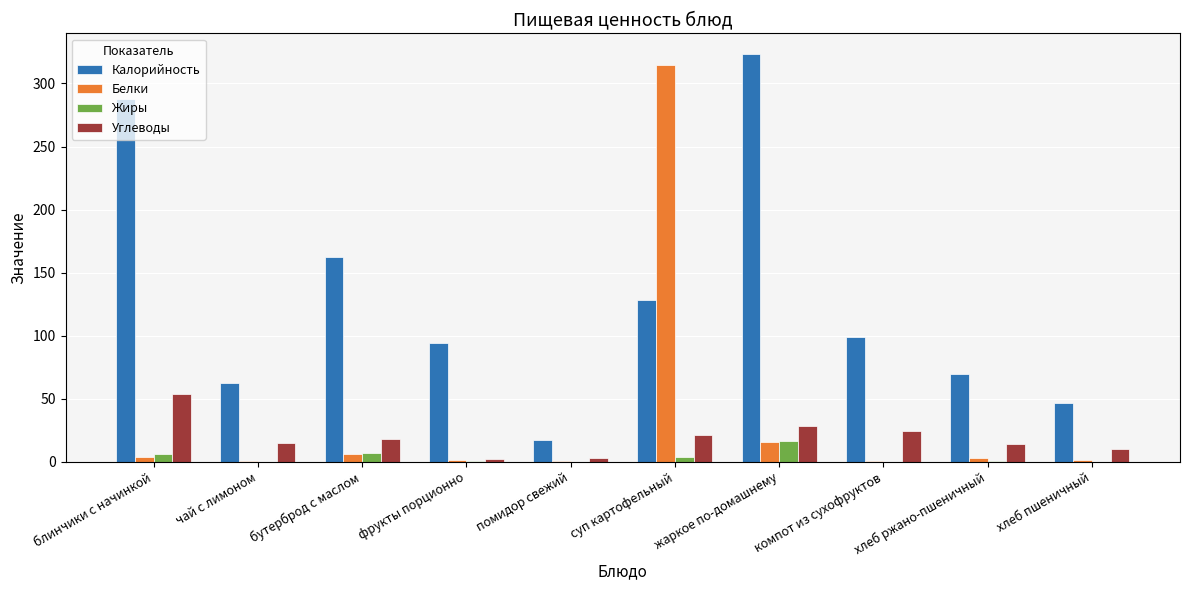

True or false: Калорийность has a value of 101.8 at хлеб ржано-пшеничный.

False